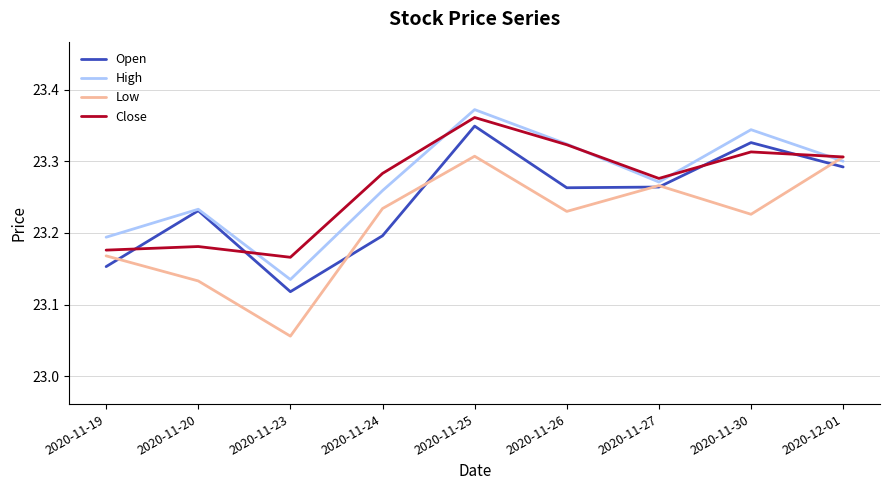

Which series has the largest total across all categories?

High